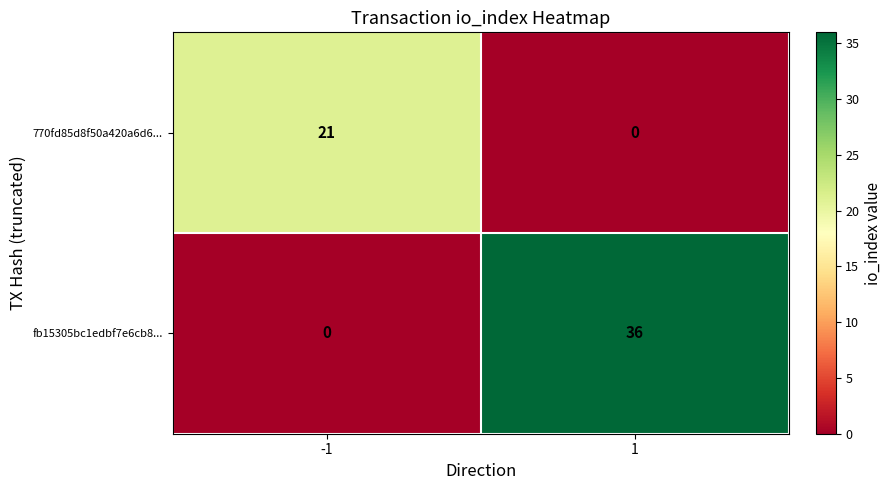

What is the maximum value shown in the chart?

36